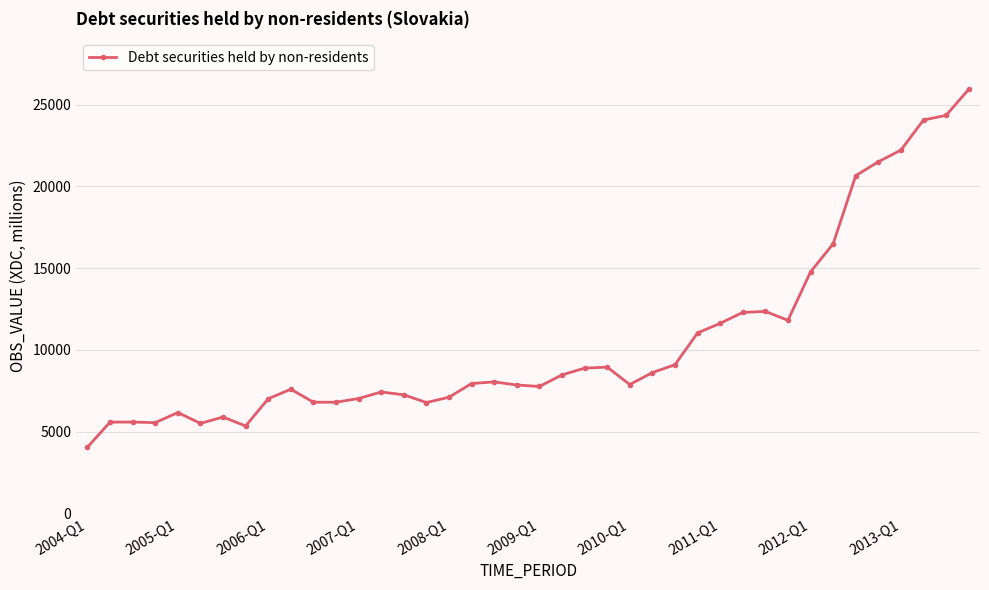

What is the greatest value displayed?

25934.3